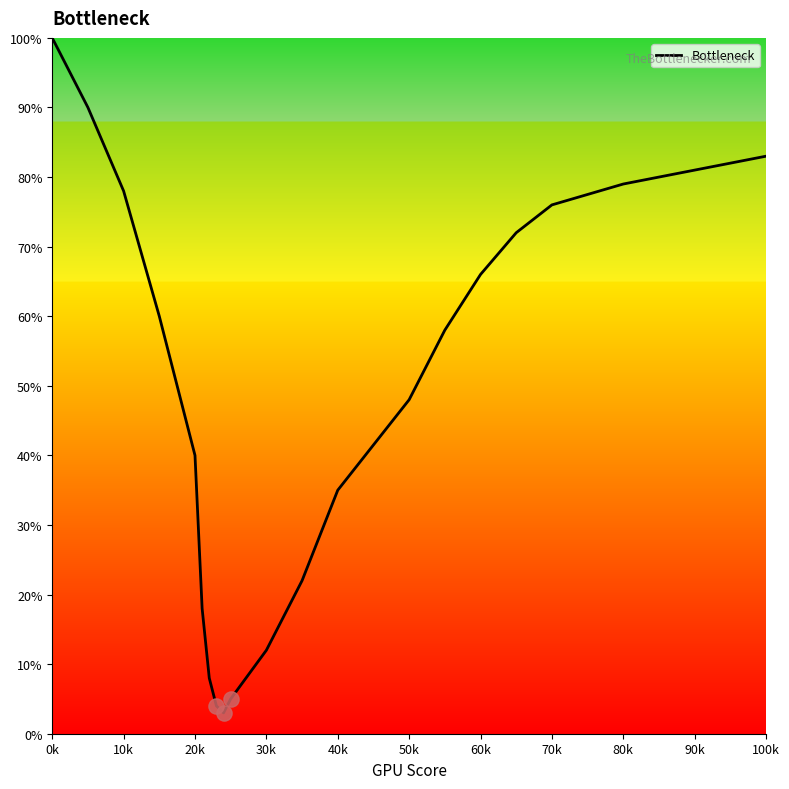

What is the maximum value shown in the chart?

100